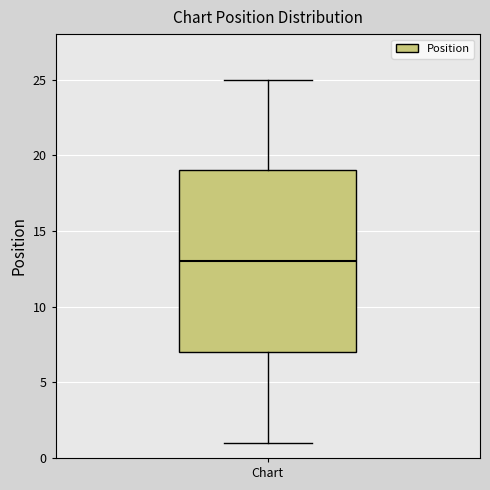

Read this box plot against the y-axis: the position of the median line, the range covered by the box, and the ends of both whiskers. The values are not printed on the chart, so give them approximately, as read against the axis.

median 13, box 7 to 19, whiskers 1 to 25